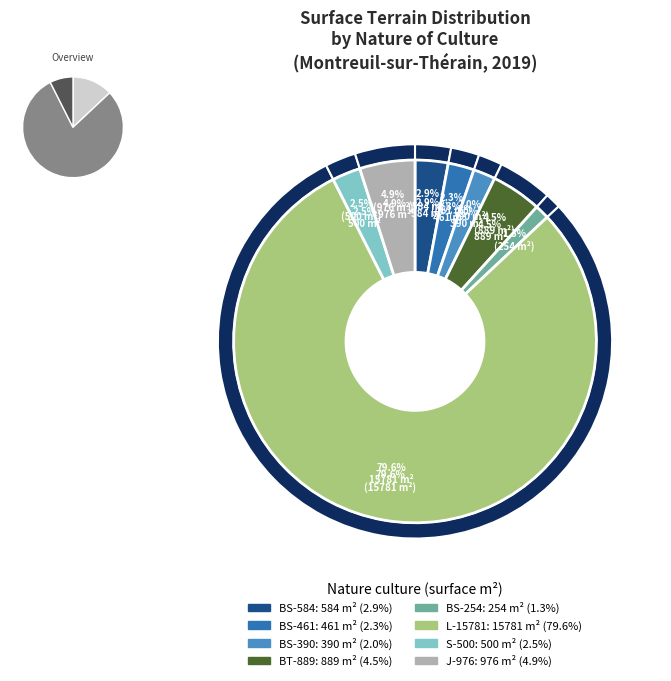

Is it true that jardins (976) is 5% of the pie?

True